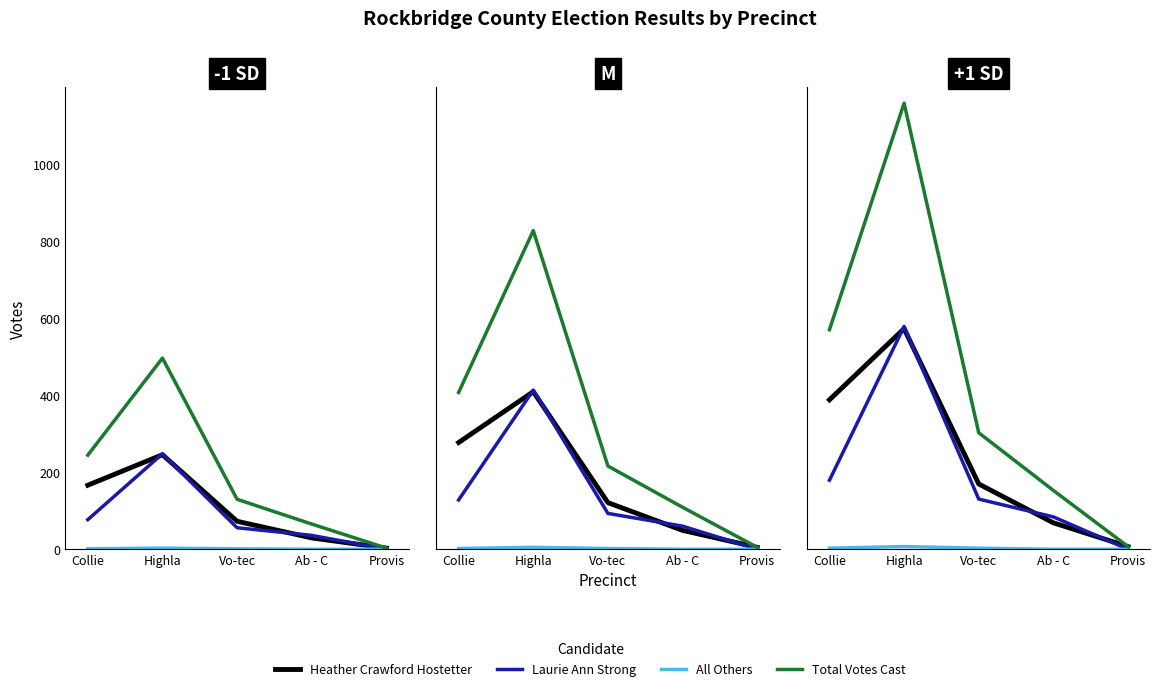

What is the difference between the maximum and second lowest values in the Total Votes Cast series?

1005.2